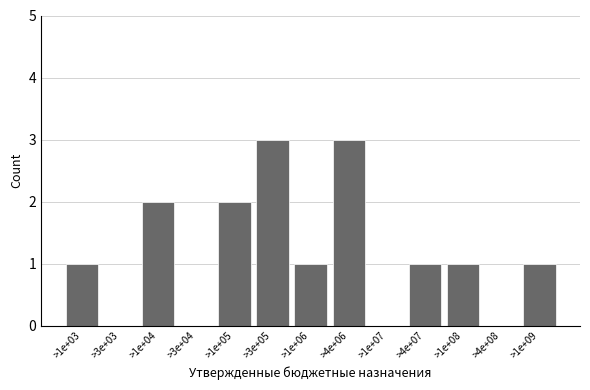

Reading left to right, transcribe all the data shown in this chart.

>1e+03=1	>3e+03=0	>1e+04=2	>3e+04=0	>1e+05=2	>3e+05=3	>1e+06=1	>4e+06=3	>1e+07=0	>4e+07=1	>1e+08=1	>4e+08=0	>1e+09=1